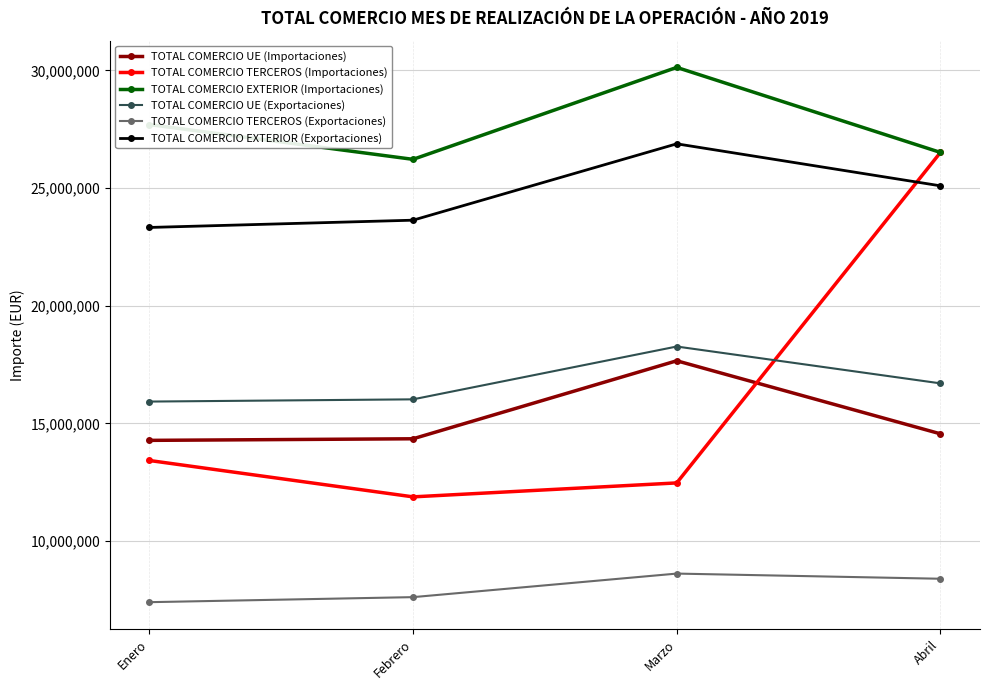

True or false: TOTAL COMERCIO TERCEROS (Importaciones) has a value of 13420836 at Enero.

True